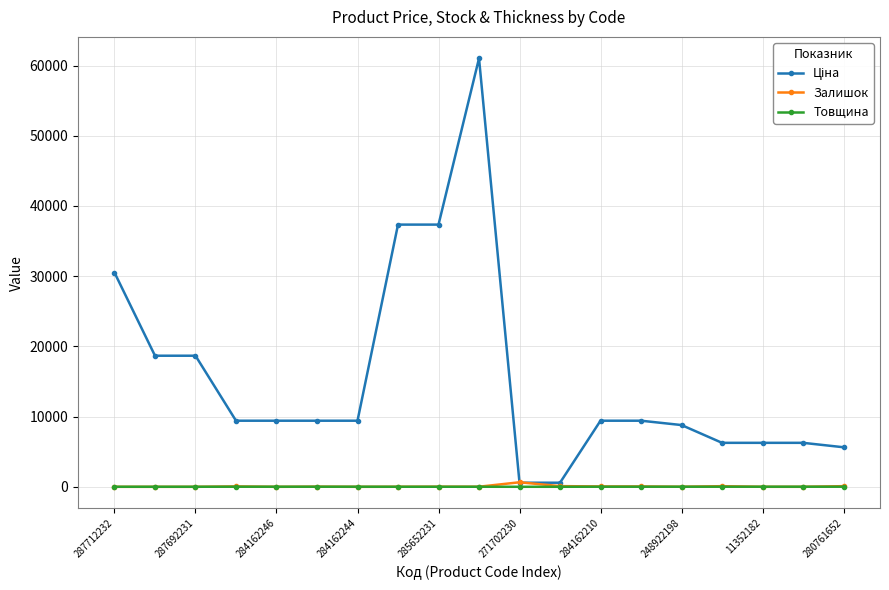

True or false: Залишок has more than 2 interior local peaks.

True